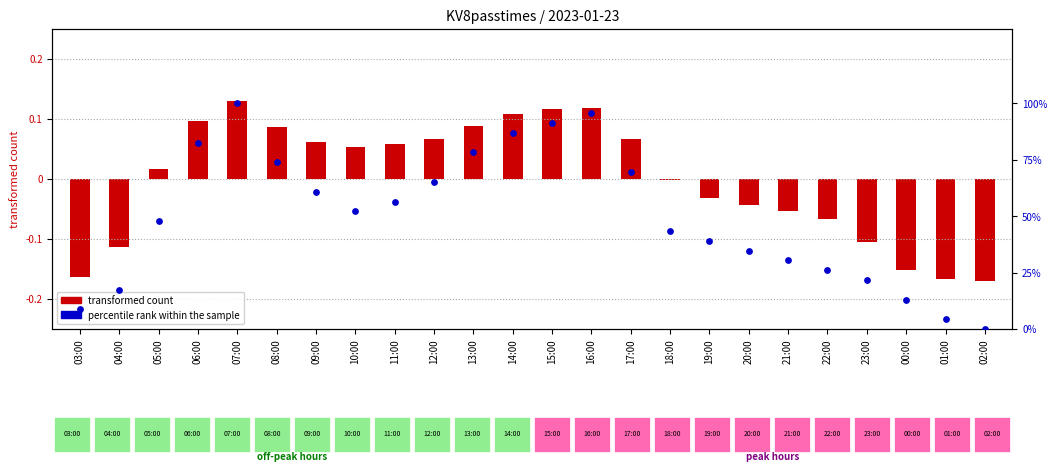

What are all the series names shown in the legend?

transformed count, percentile rank within the sample